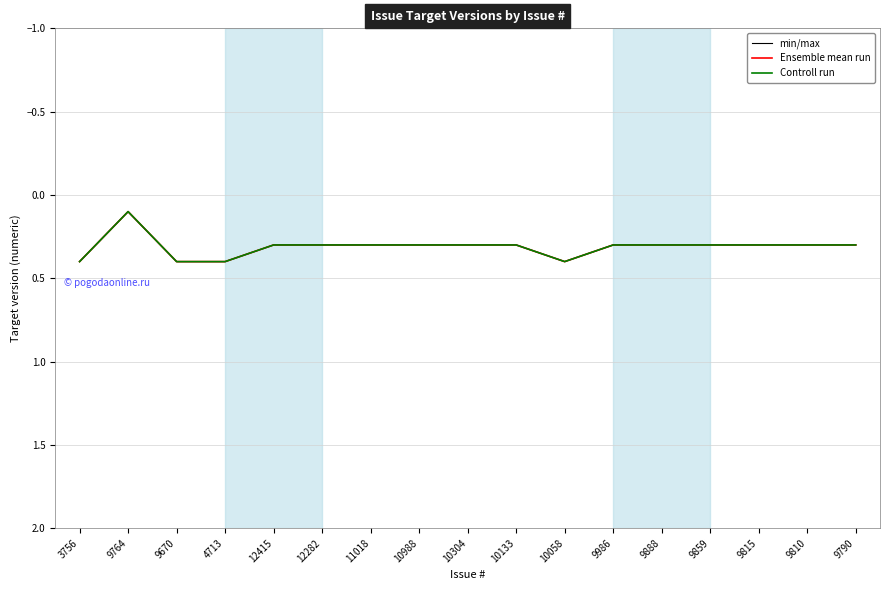

Is this an area chart (filled region under the line)?

No